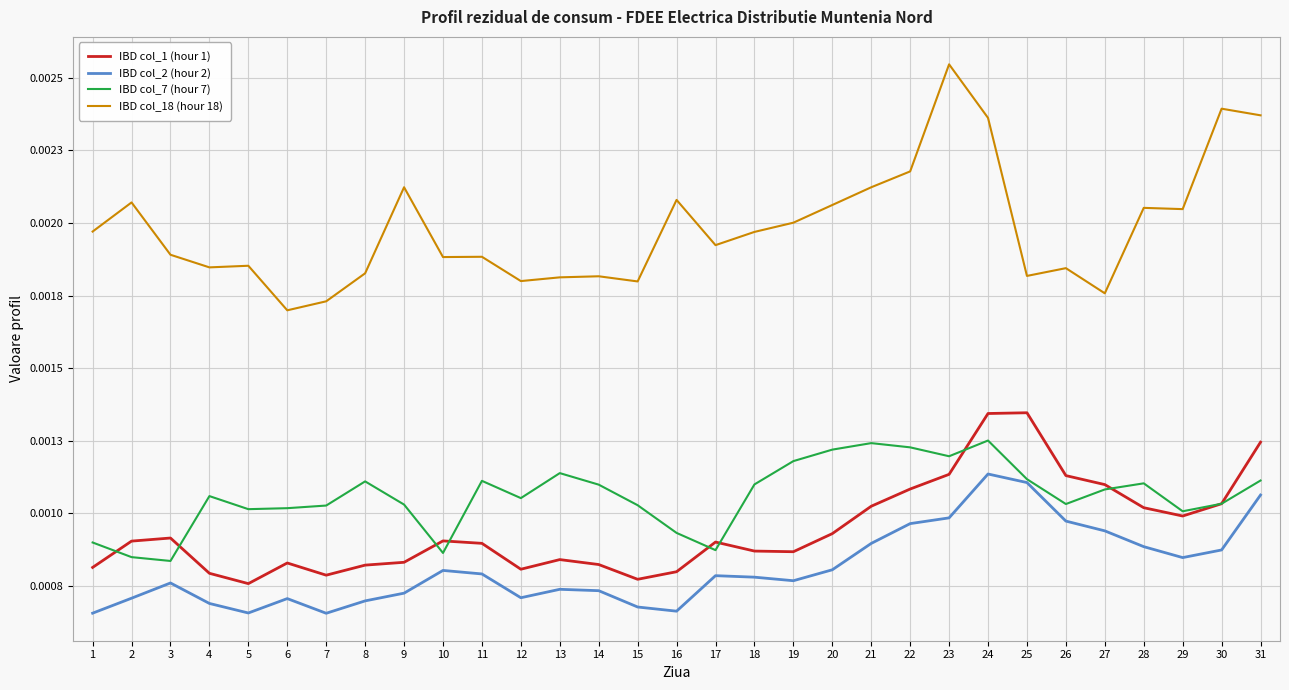

Is it true that IBD col_7 (hour 7) equals 0.0 at 19?

False